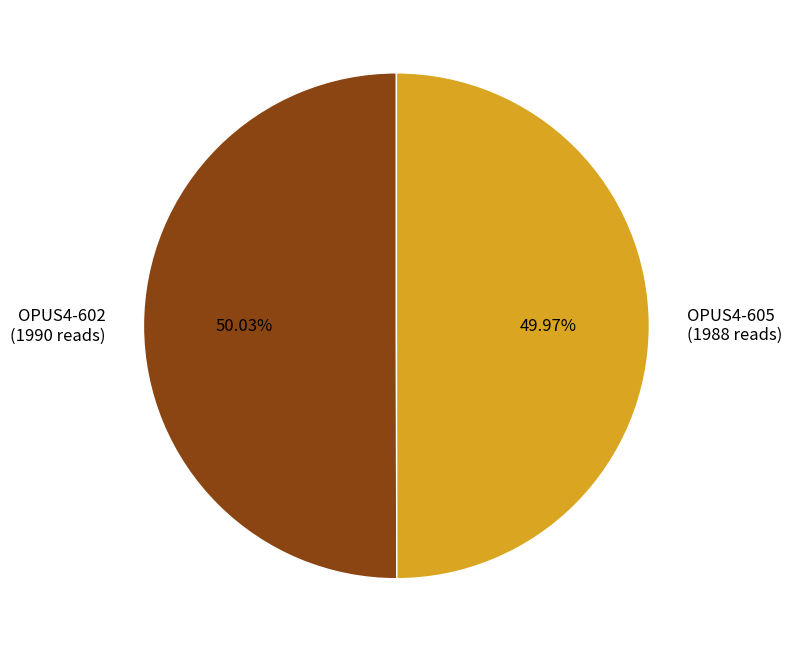

Does any single category account for the majority?

Yes